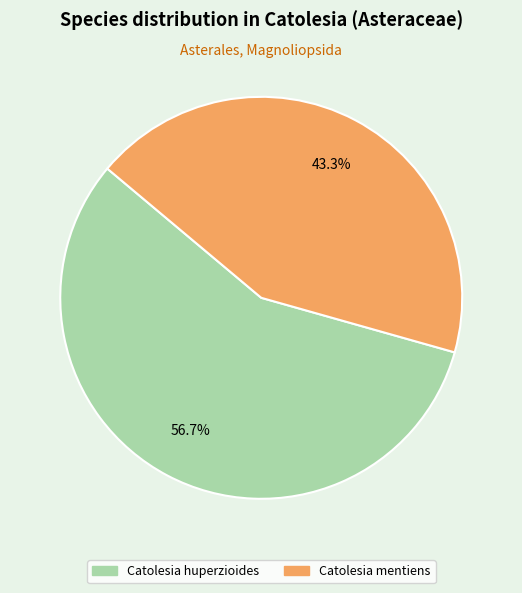

What is the ratio of the value at Catolesia mentiens to the value at Catolesia huperzioides?

0.8